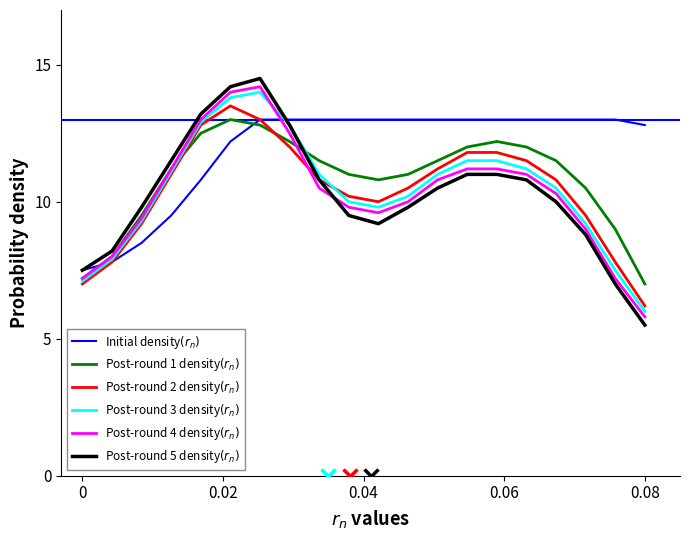

What is the smallest value displayed?

5.5